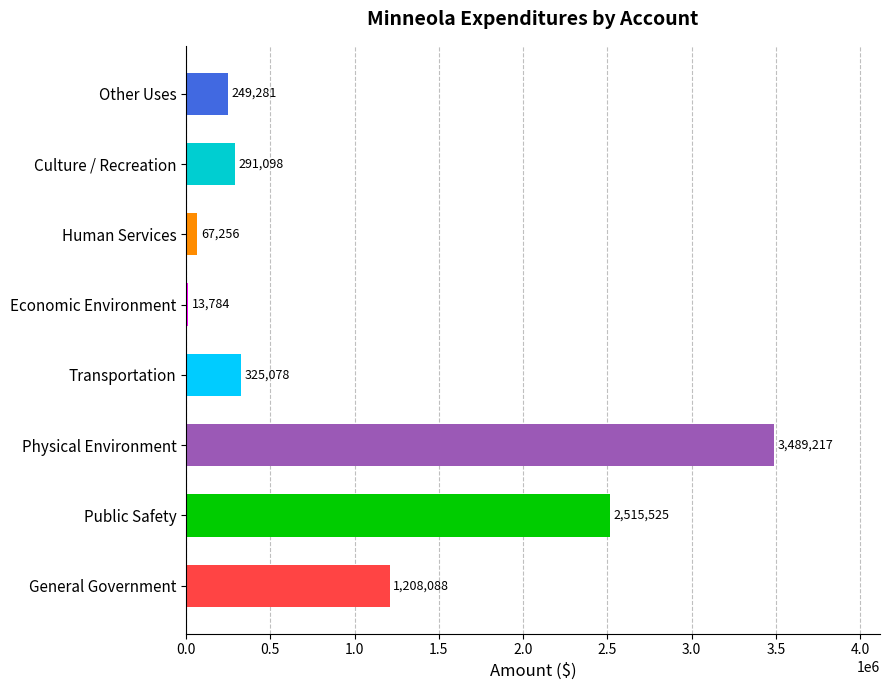

At which category does the chart reach its minimum across all series?

Economic Environment